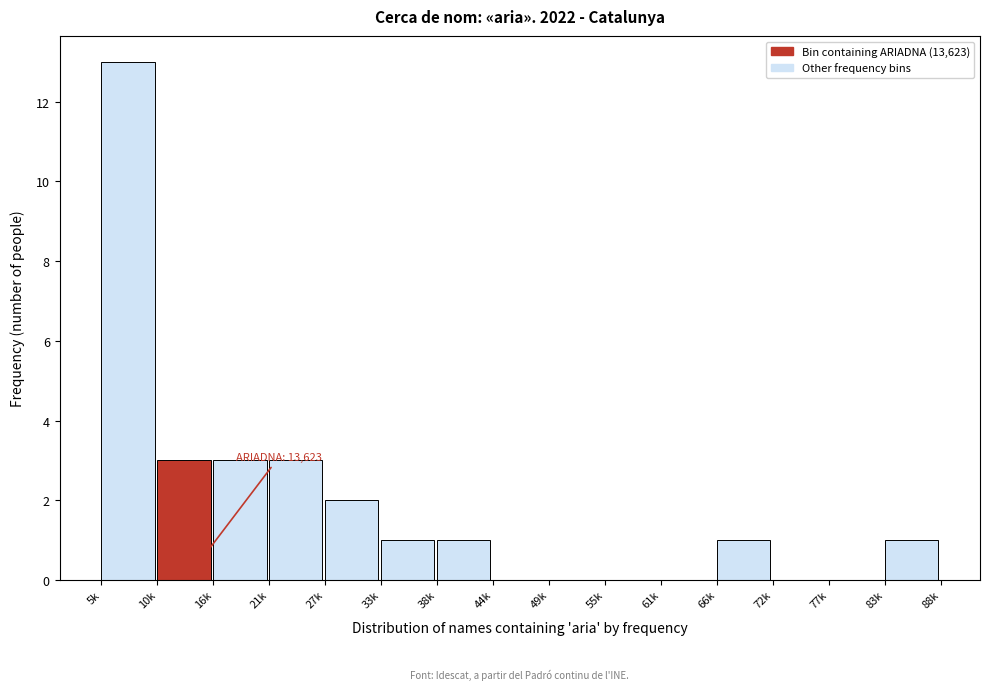

Reading right to left, what are all the values shown in this chart?

83k=1	77k=0	72k=0	66k=1	61k=0	55k=0	49k=0	44k=0	38k=1	33k=1	27k=2	21k=3	16k=3	10k=3	5k=13